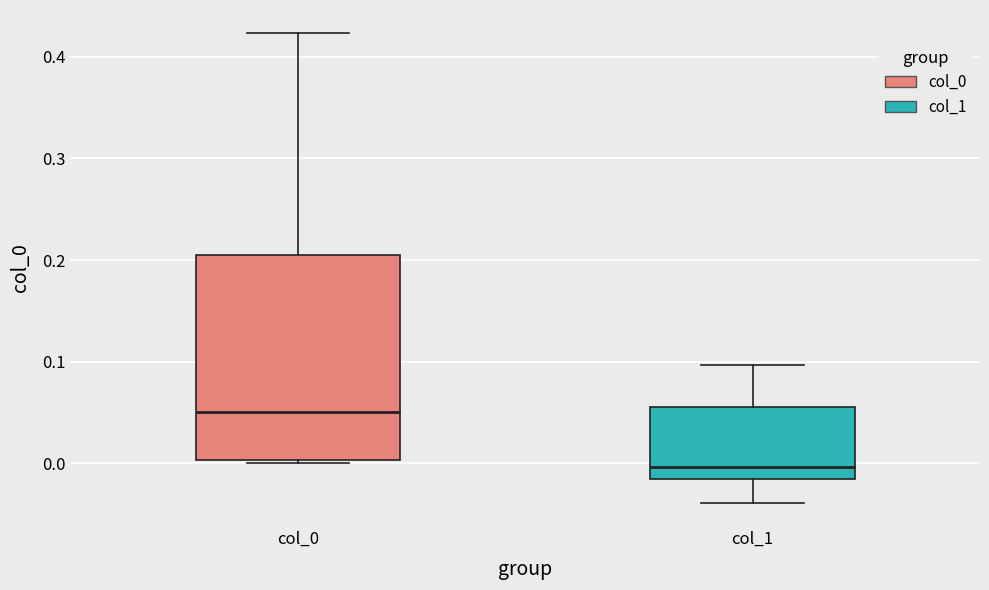

Which box is the tallest, from its lower edge to its upper edge?

col_0